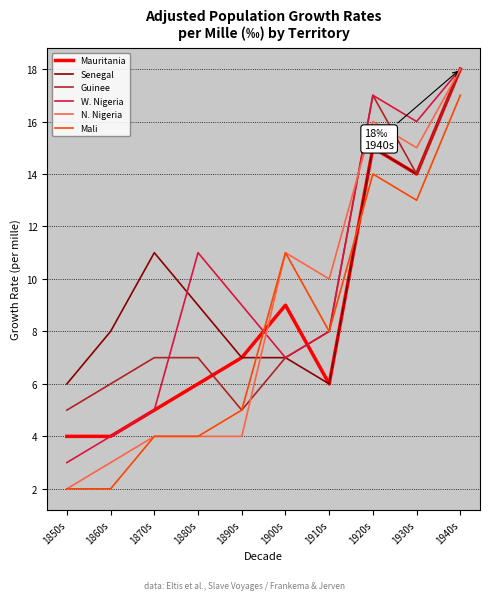

The Mali series shows 13 at 1910s. True or false?

False